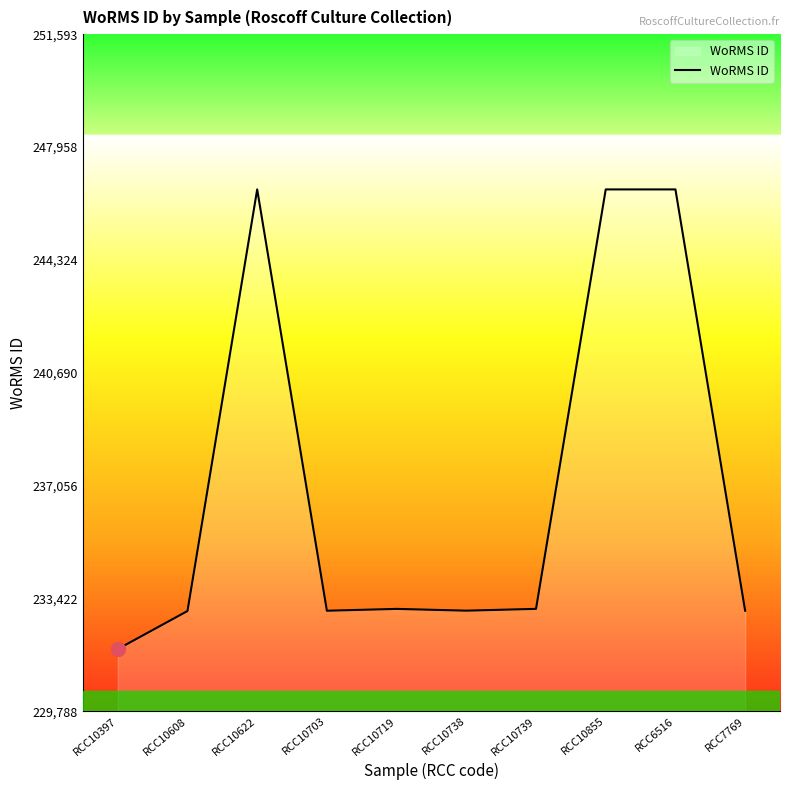

At which category does the chart reach its minimum across all series?

RCC10397